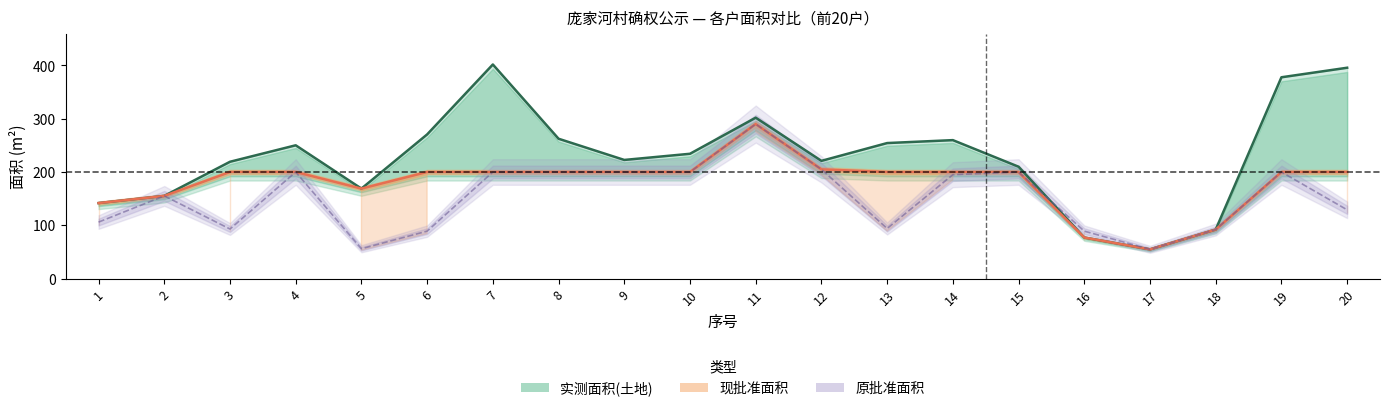

What is the sum of the 实测面积(土地) values at 19 and 18?

469.9